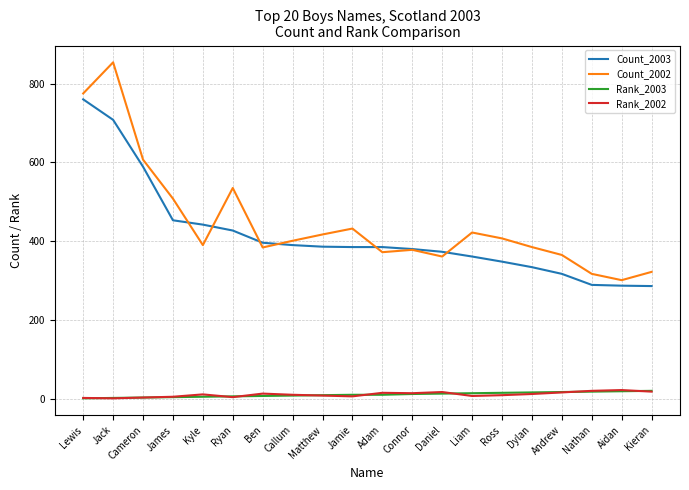

True or false: Count_2003 and Rank_2003 intersect in this chart.

False